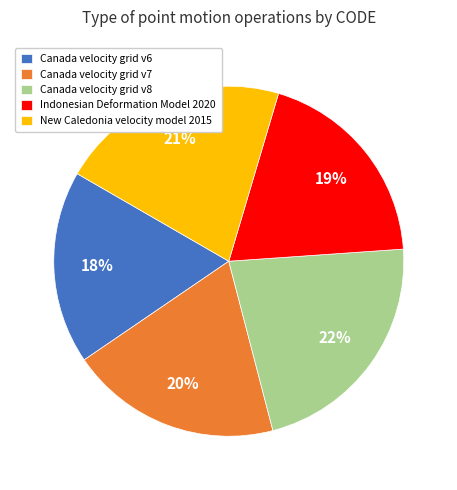

To the nearest percent, what is the difference between the largest and smallest slice percentages?

4%